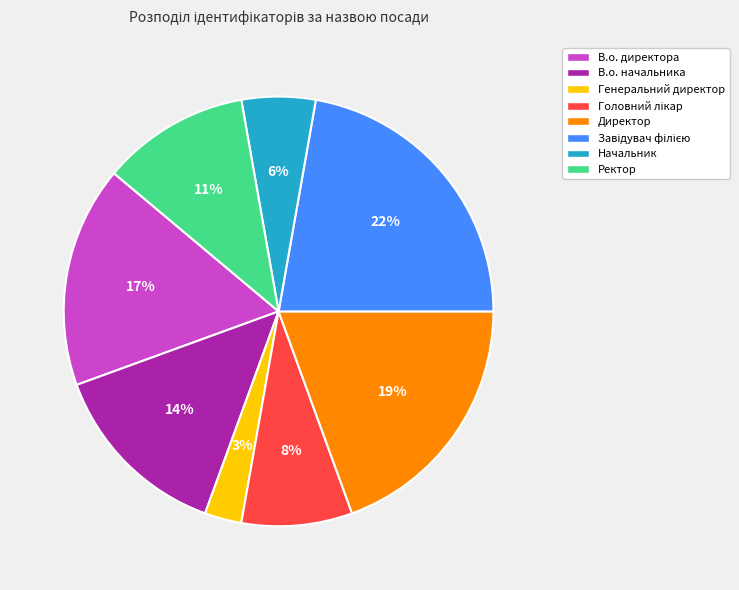

Does В.о. начальника account for over 50% of the chart?

No